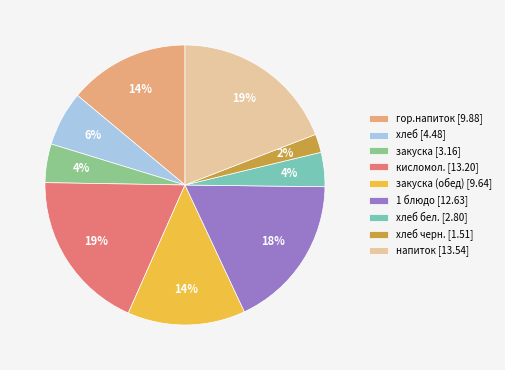

Which category has the smallest portion of the pie?

хлеб черн. [1.51]